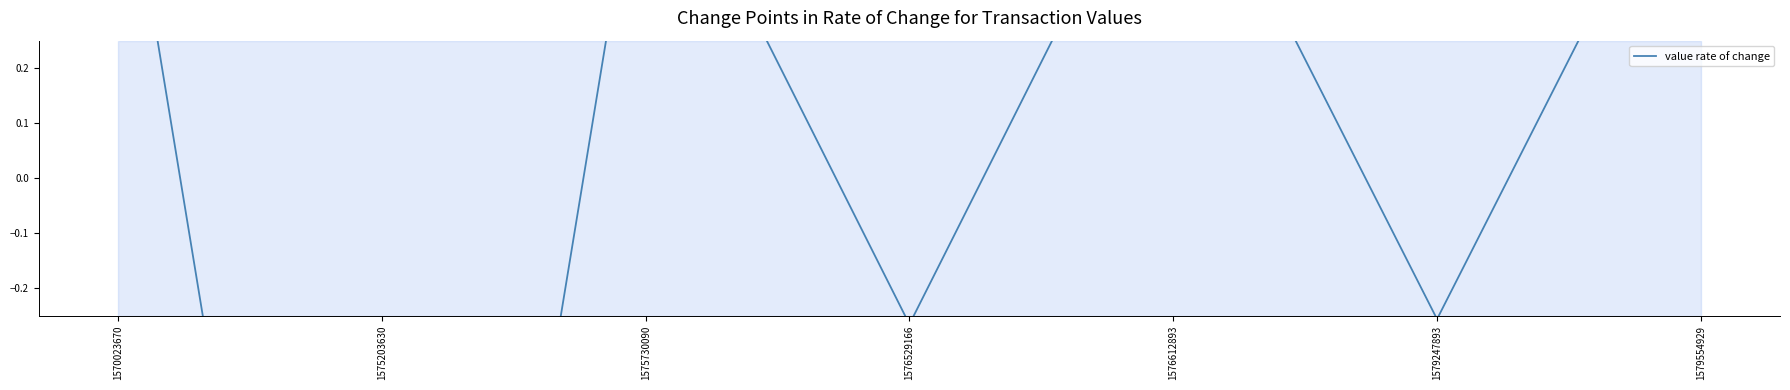

What is the approximate value at 1576529166?

-0.3